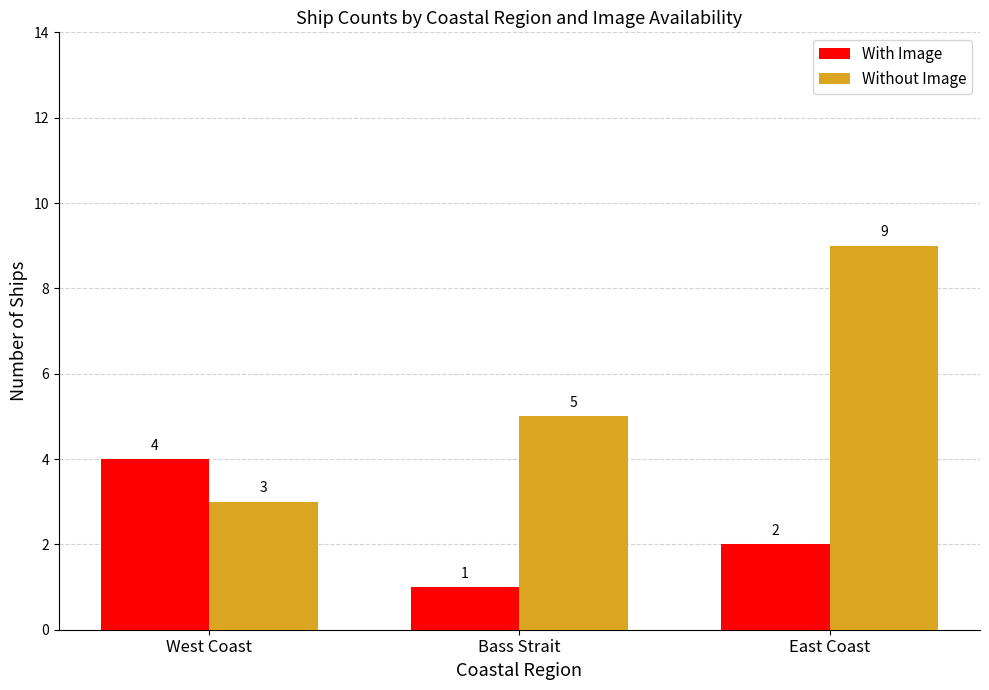

What is the difference between the highest and lowest values at East Coast?

7